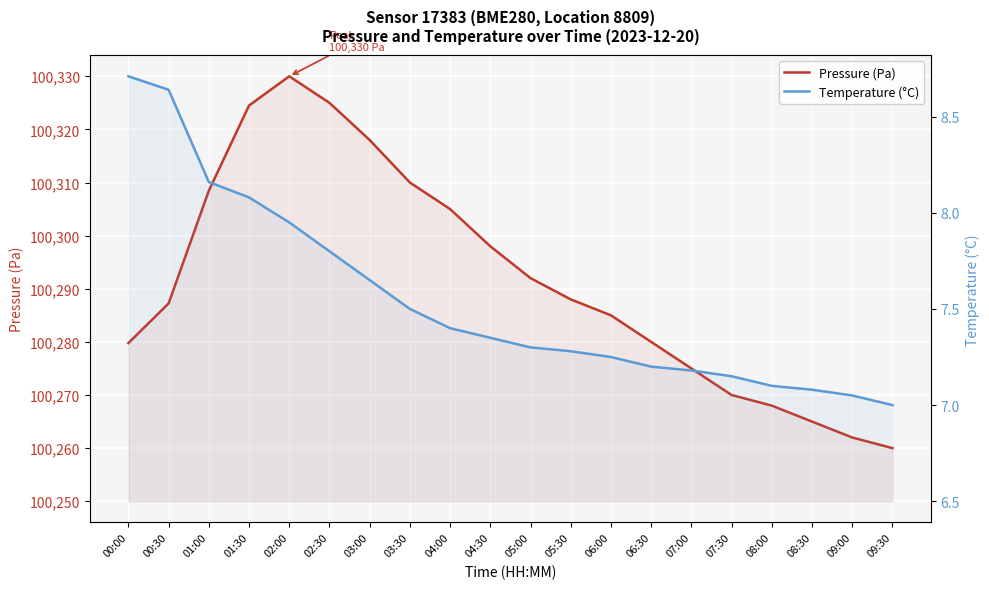

What is the difference between the highest and lowest values at 01:30?

100316.4